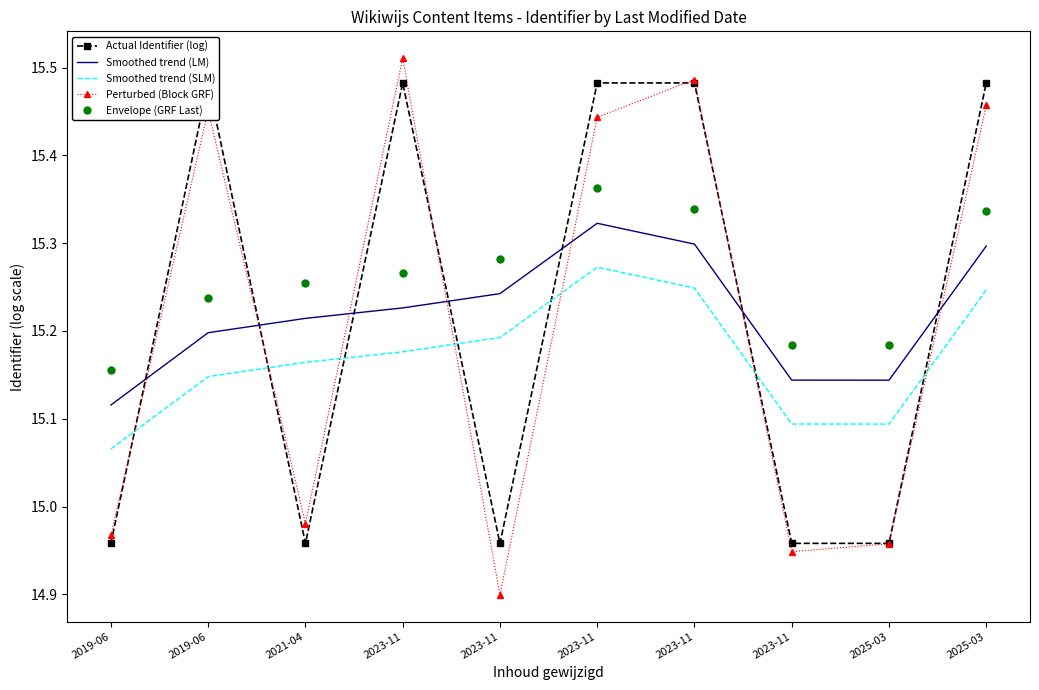

True or false: Smoothed trend (SLM) and Perturbed (Block GRF) cross at least once.

True